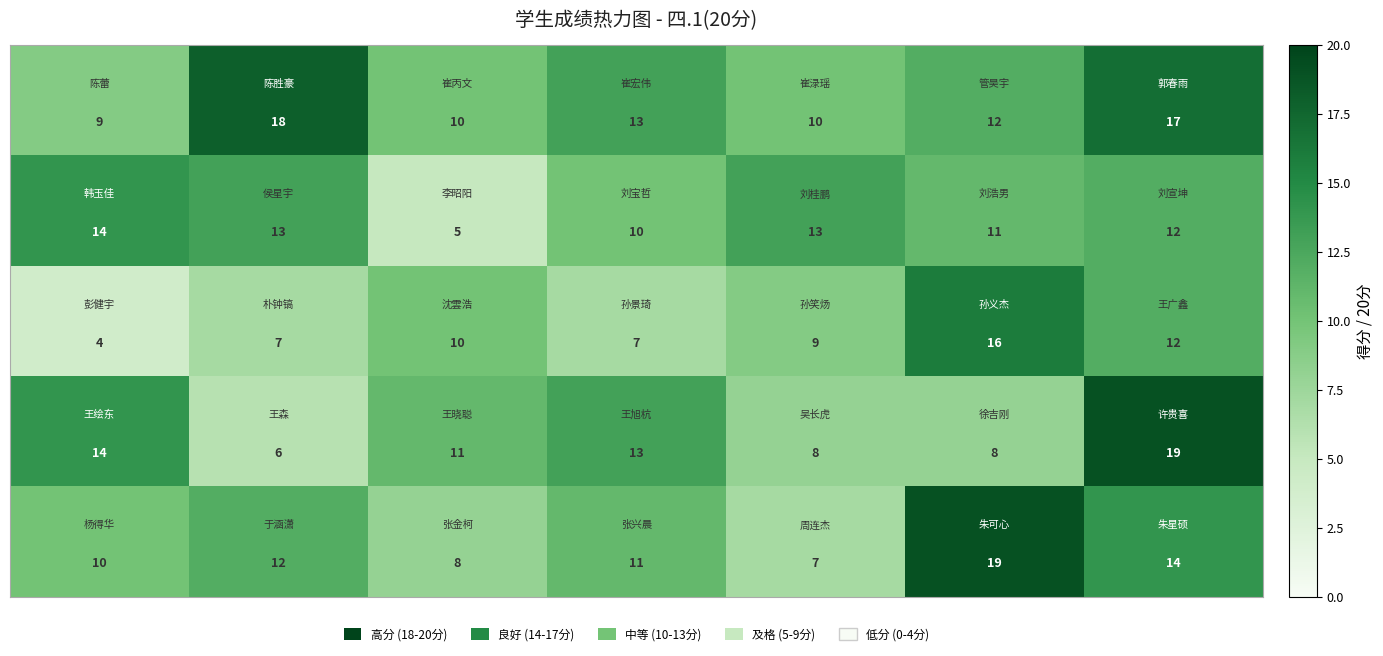

At how many categories does at least one series exceed 16?

3